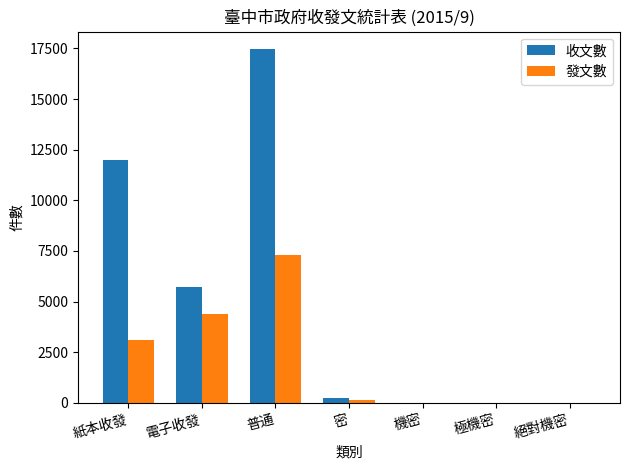

Is it true that 發文數 equals 2135 at 普通?

False